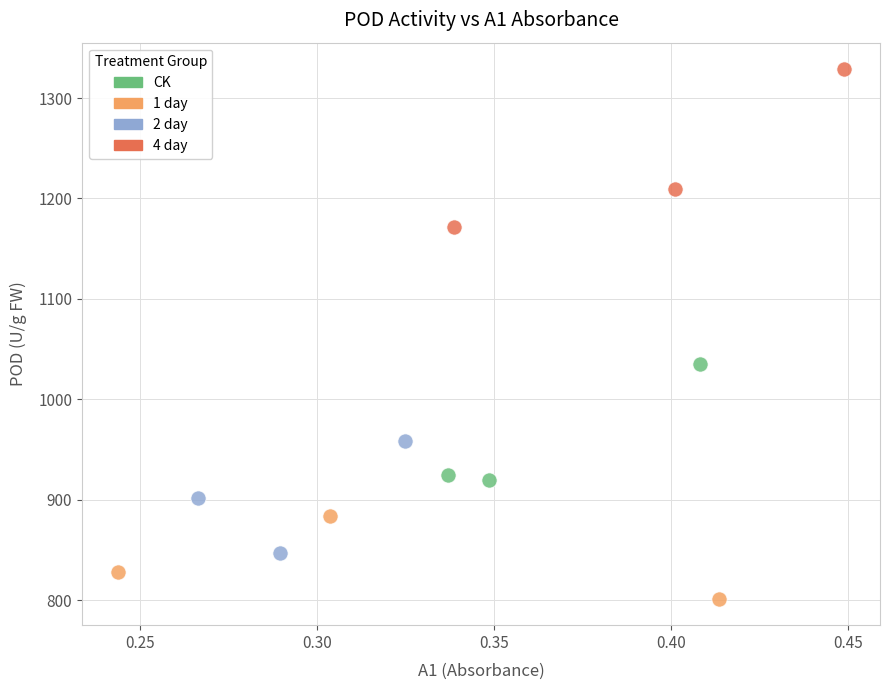

Which series reaches the minimum Y coordinate?

1 day